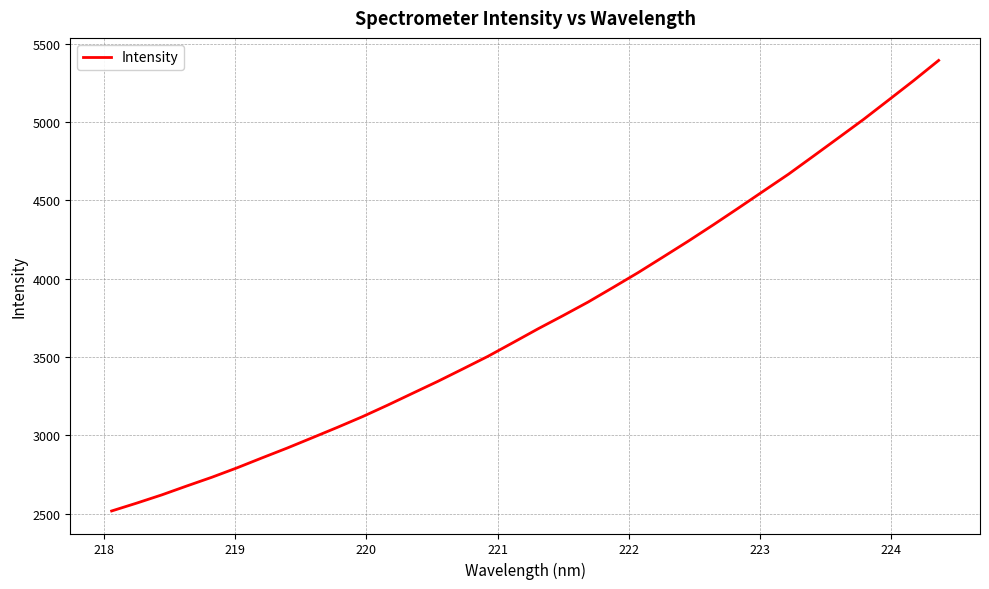

How many series are shown in this chart?

1